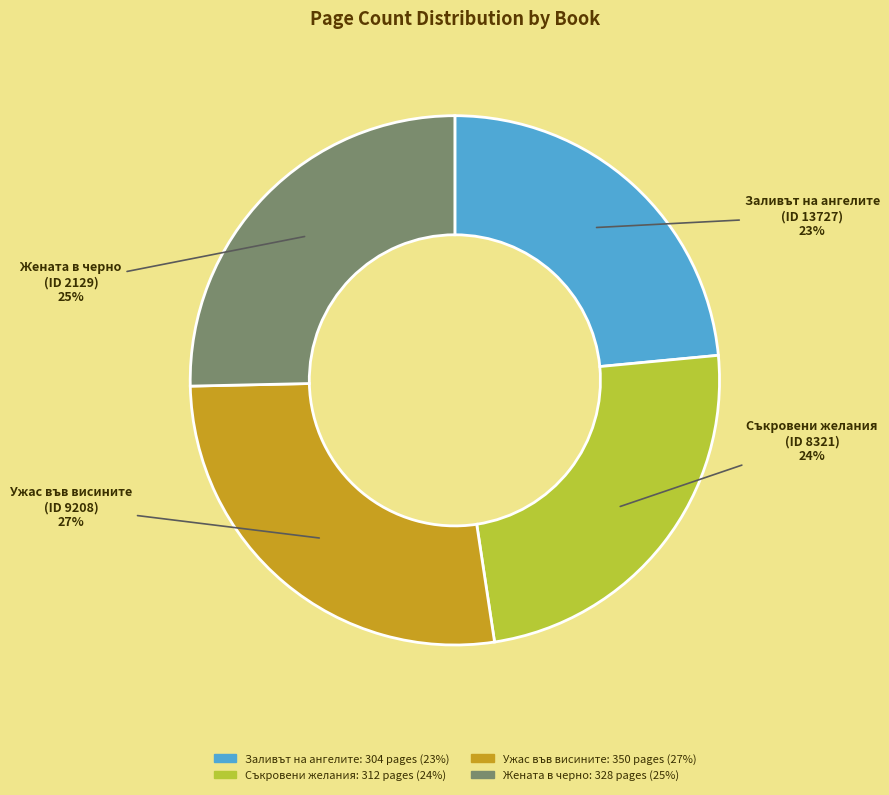

Does any single category account for the majority?

No